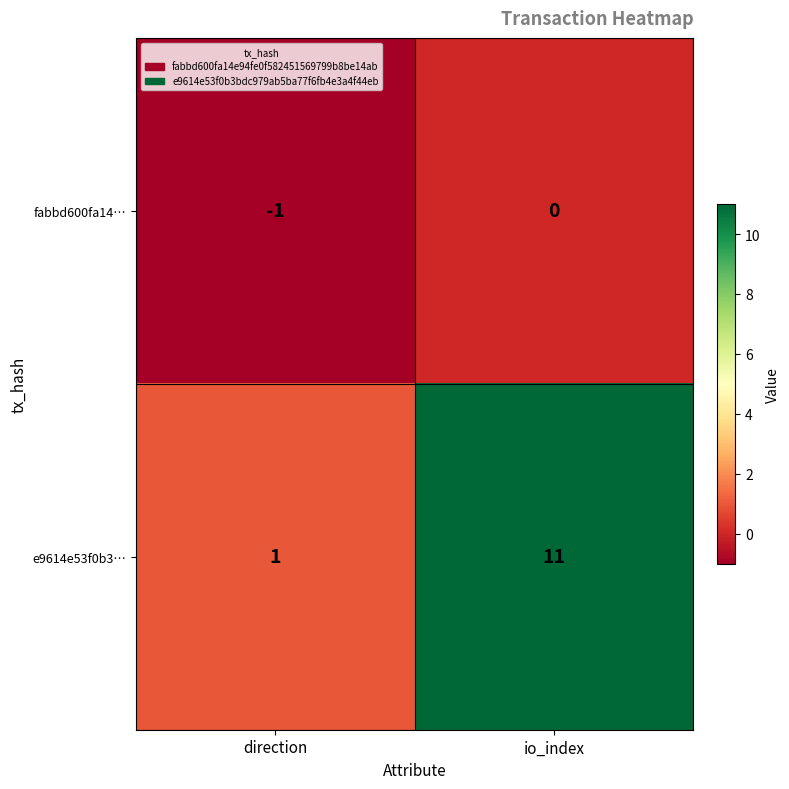

Which category has the lowest value in the e9614e53f0b3… series?

direction